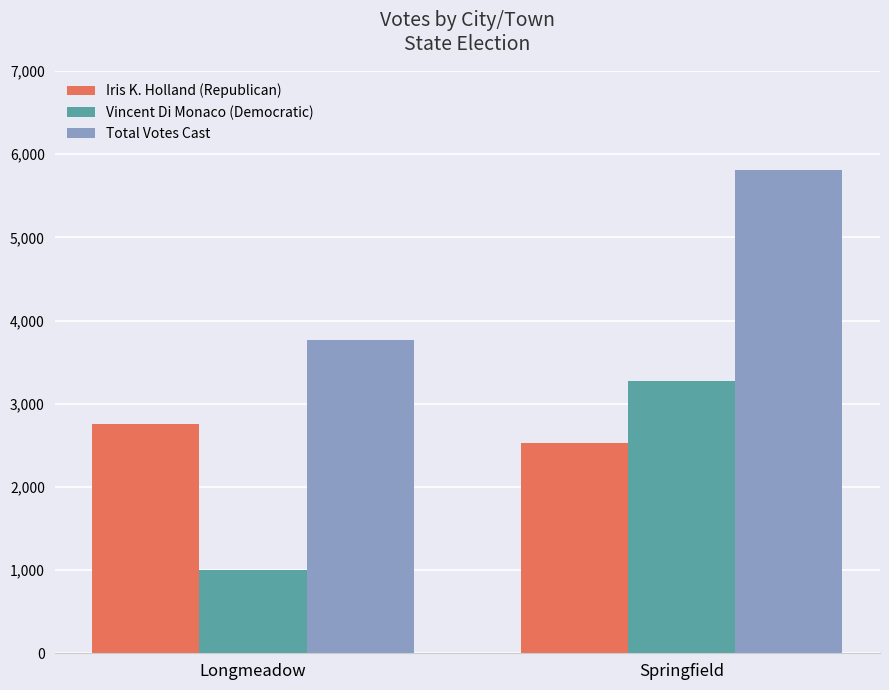

What is the sum of all Vincent Di Monaco (Democratic) values?

4283